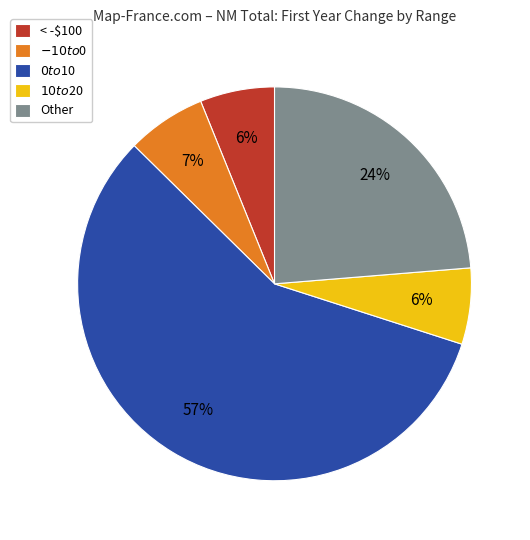

Does Other account for over 50% of the chart?

No